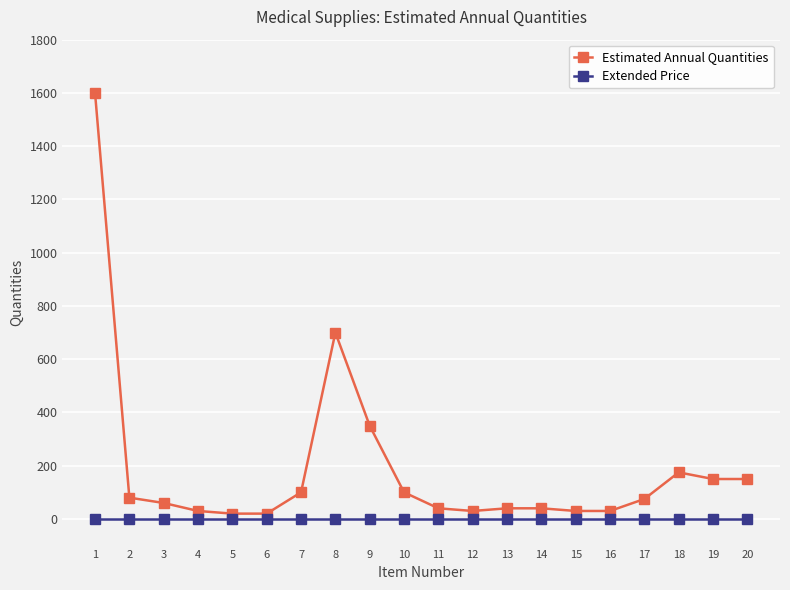

What is the maximum value shown in the chart?

1600